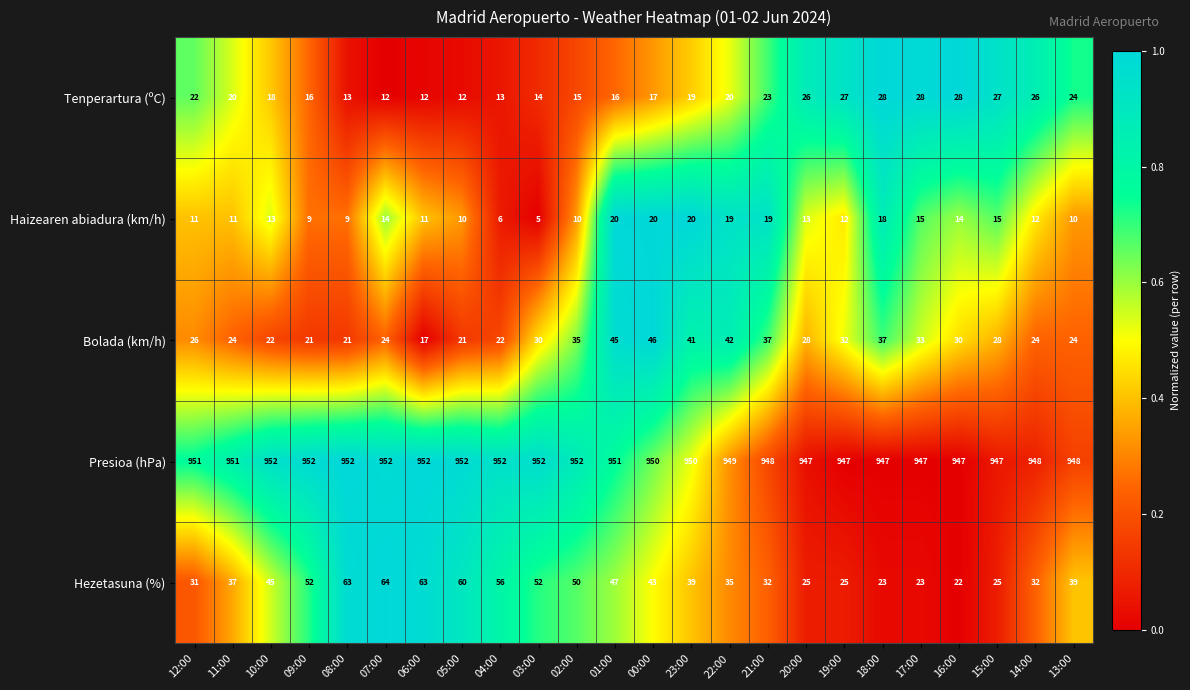

What is the average value of the Hezetasuna (%) series?

41